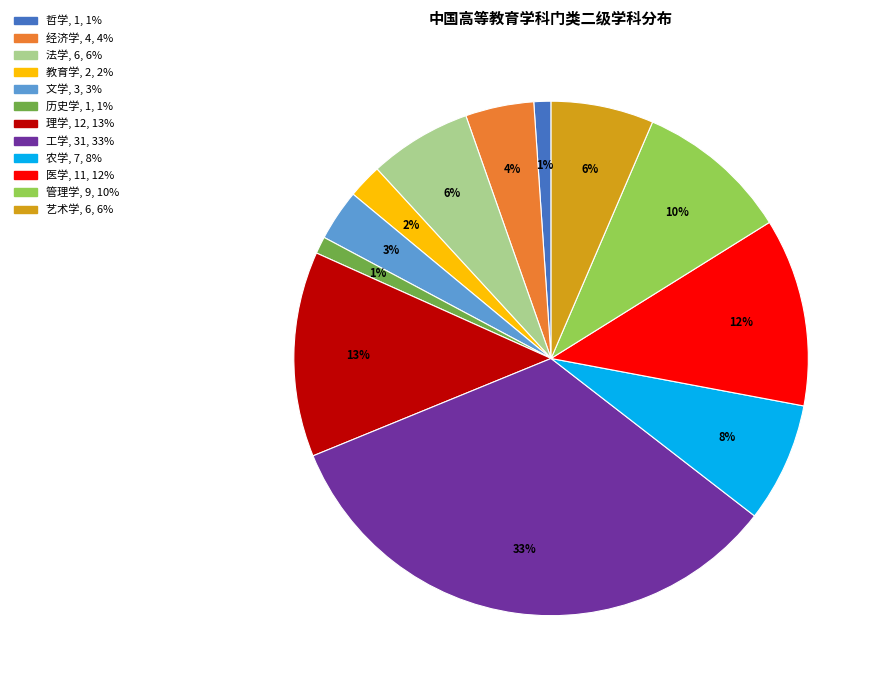

What is the ratio of the value at 艺术学 to the value at 文学?

2.0